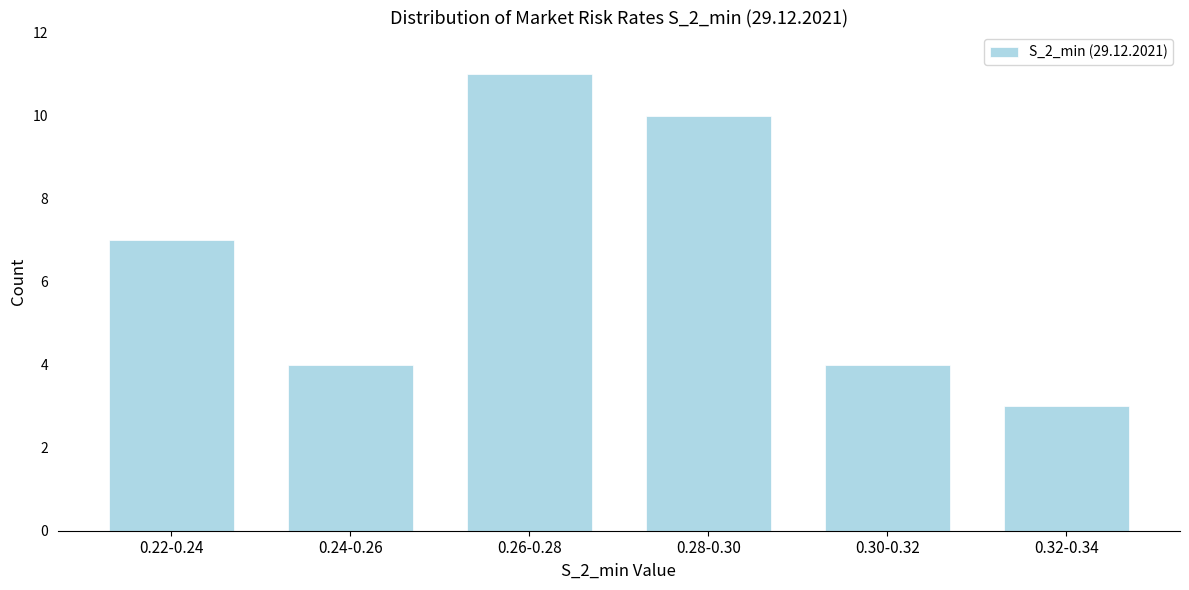

Reading right to left, extract all data points from this chart.

3	4	10	11	4	7